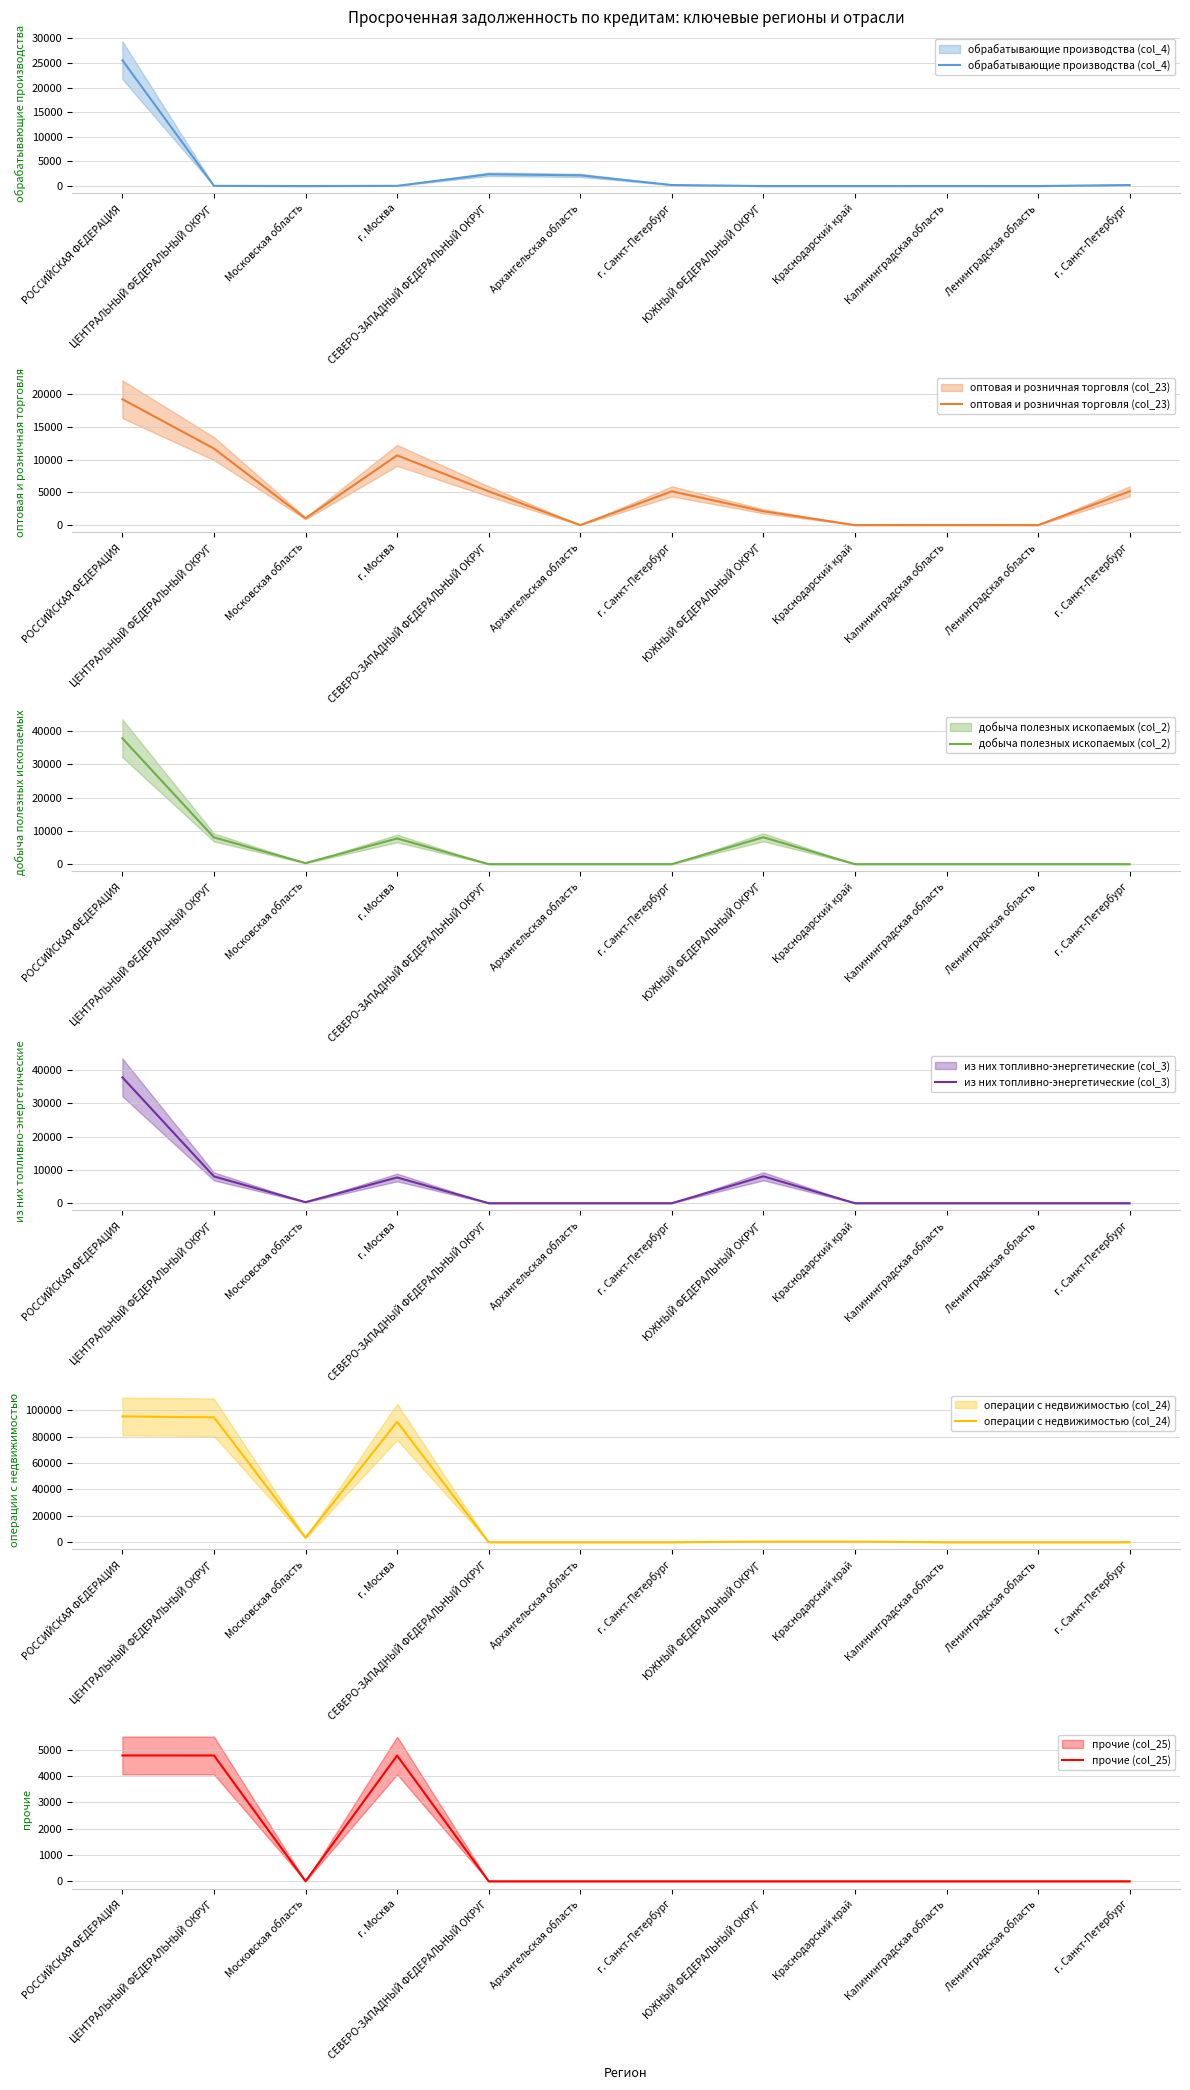

Which has a higher value, ЦЕНТРАЛЬНЫЙ ФЕДЕРАЛЬНЫЙ ОКРУГ or г. Санкт-Петербург?

г. Санкт-Петербург